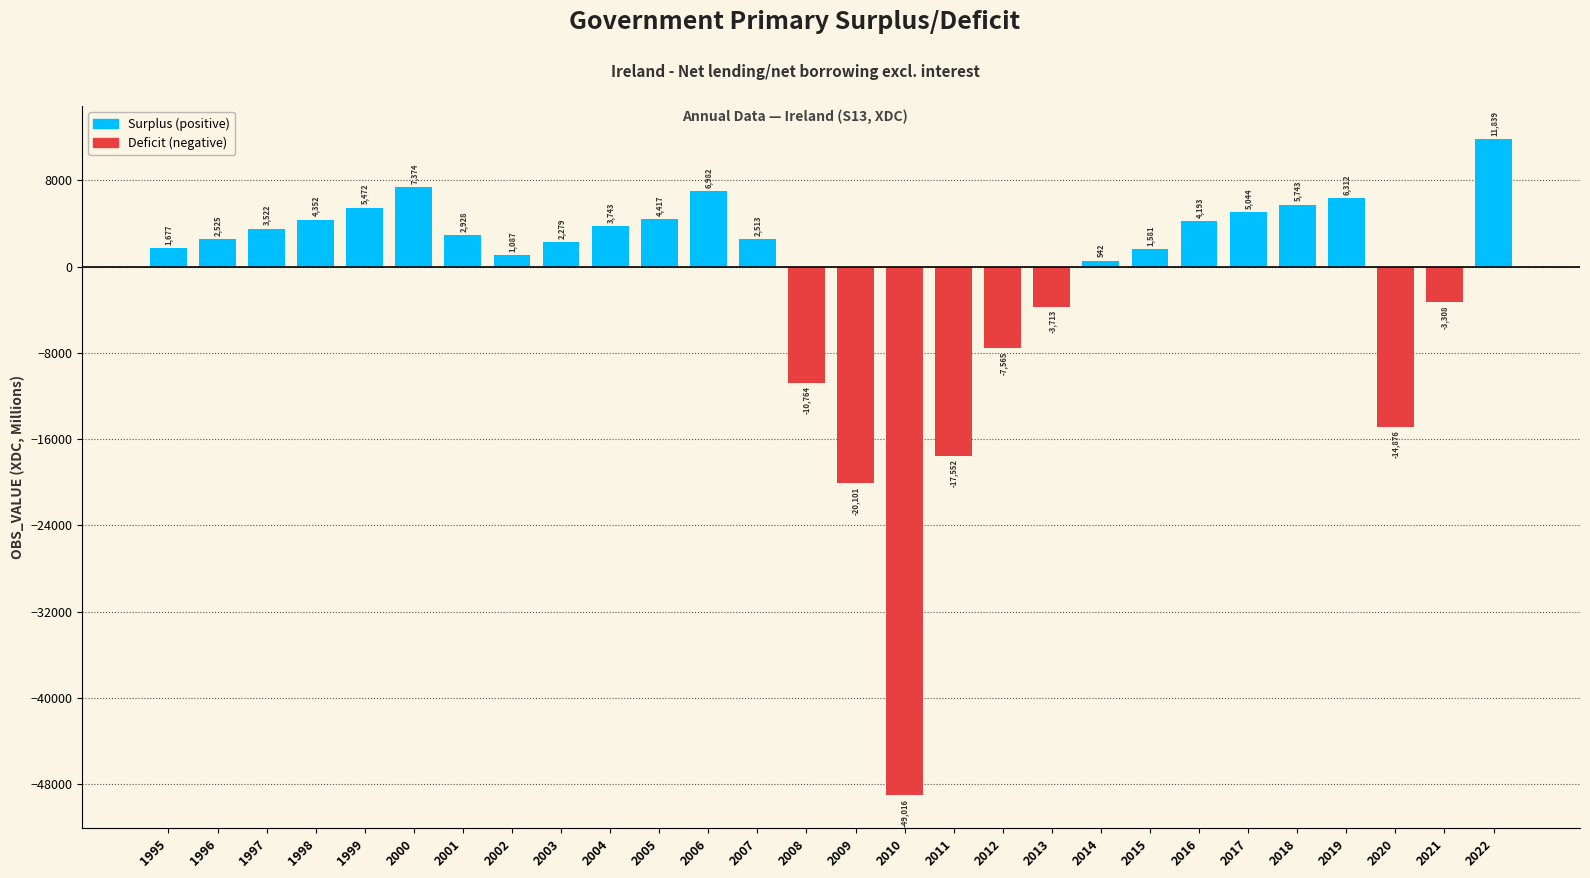

Rank the categories by value from lowest to highest.

2010, 2009, 2011, 2020, 2008, 2012, 2013, 2021, 2014, 2002, 2015, 1995, 2003, 2007, 1996, 2001, 1997, 2004, 2016, 1998, 2005, 2017, 1999, 2018, 2019, 2006, 2000, 2022